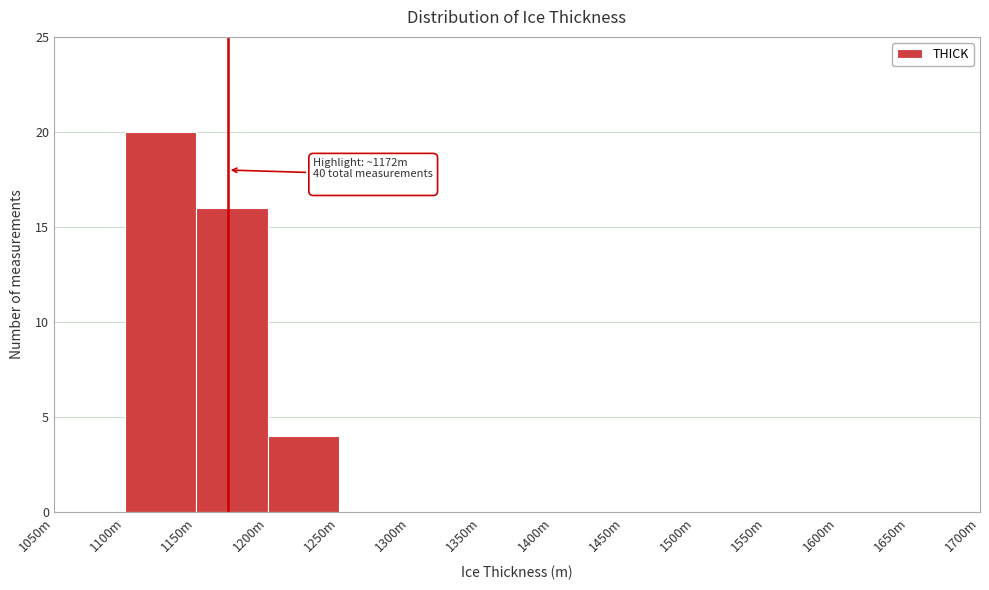

Reading left to right, list all the values displayed in this chart.

1050m=0	1100m=20	1150m=16	1200m=4	1250m=0	1300m=0	1350m=0	1400m=0	1450m=0	1500m=0	1550m=0	1600m=0	1650m=0